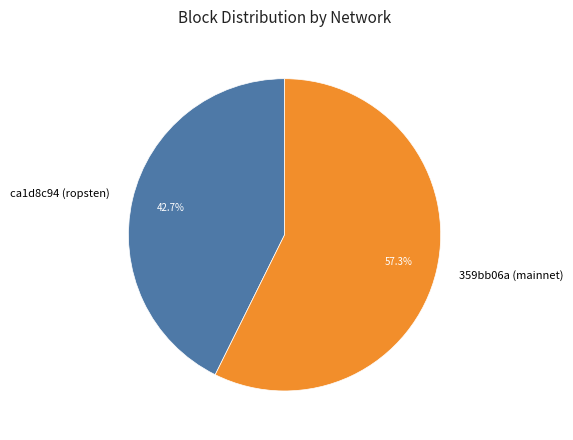

Is there a majority slice in this chart?

Yes